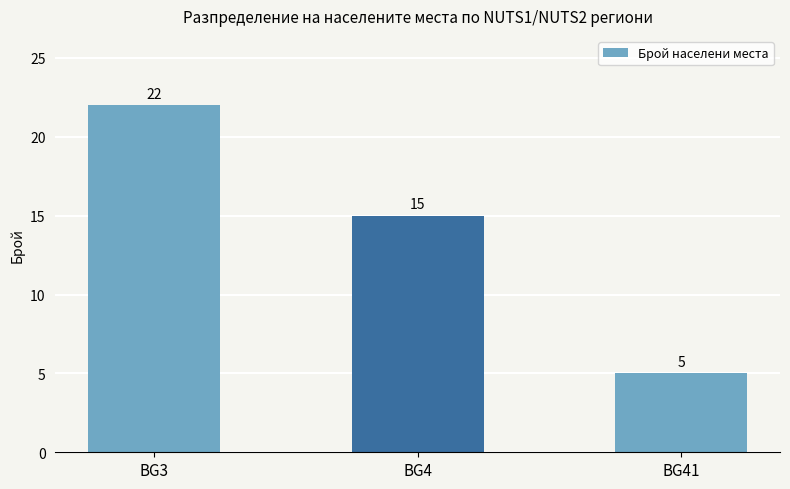

How many values are between 5 and 22?

3